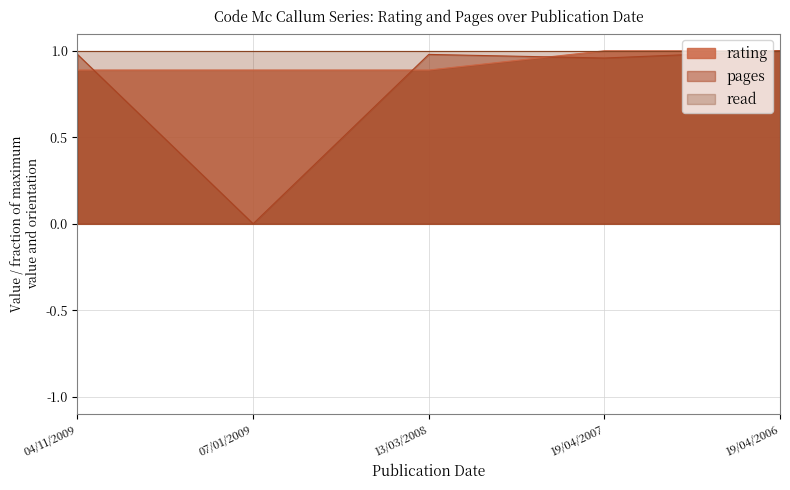

Rank the series by their average value, from highest to lowest.

read, rating, pages